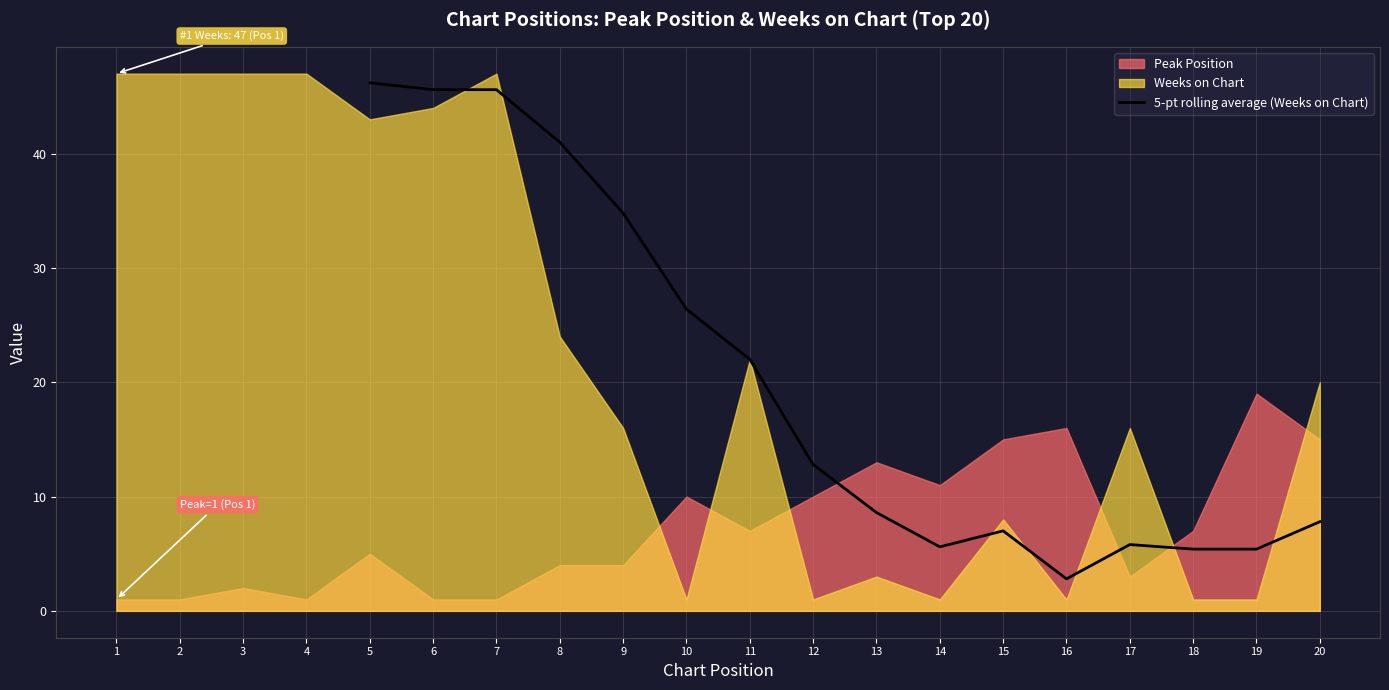

What is the maximum value for 5-pt rolling average (Weeks on Chart)?

46.2